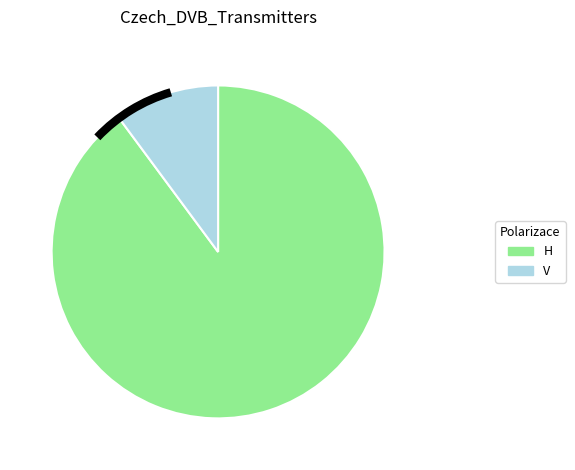

Which category has the biggest portion of the pie?

H